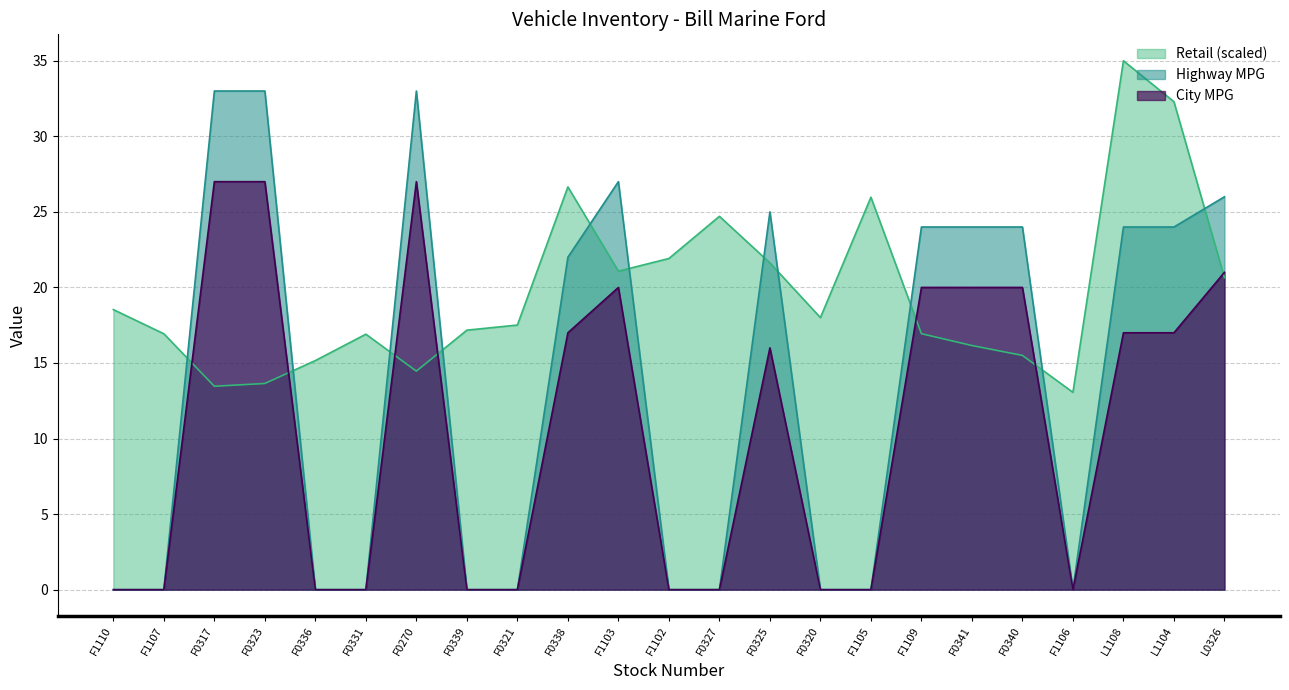

True or false: Retail has a value of 18.8 at F0317.

False